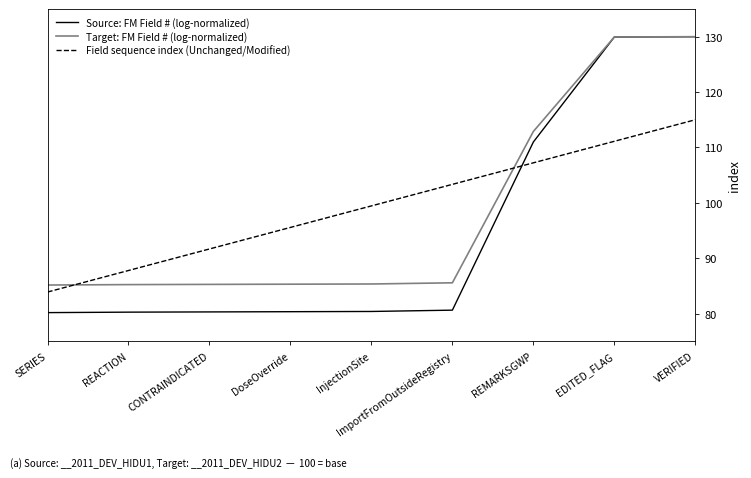

Where does the Field sequence index (Unchanged/Modified) series first go above 99?

InjectionSite